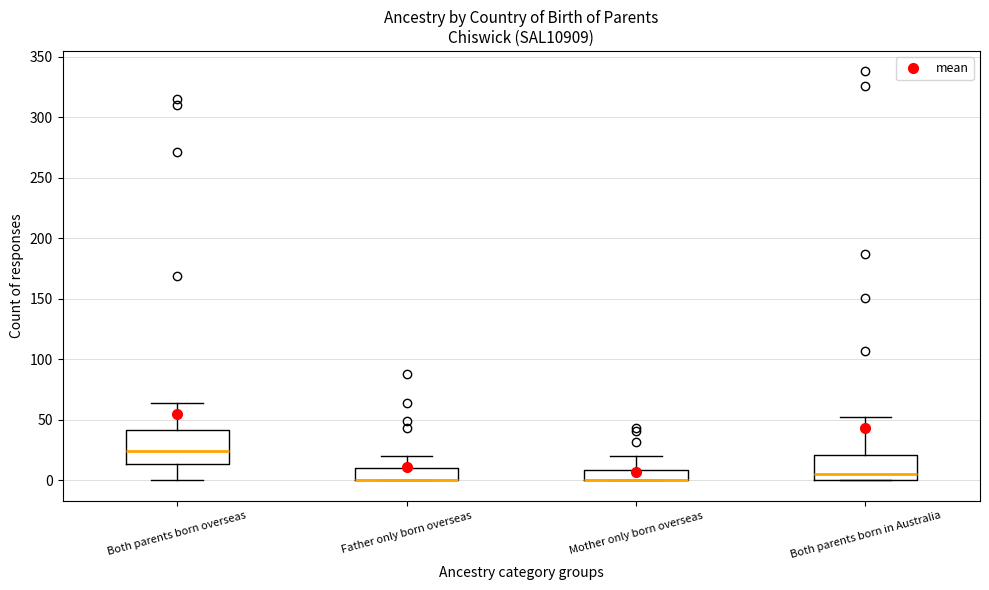

Comparing the boxes themselves (not the whiskers), which one is the tallest?

Both parents born overseas